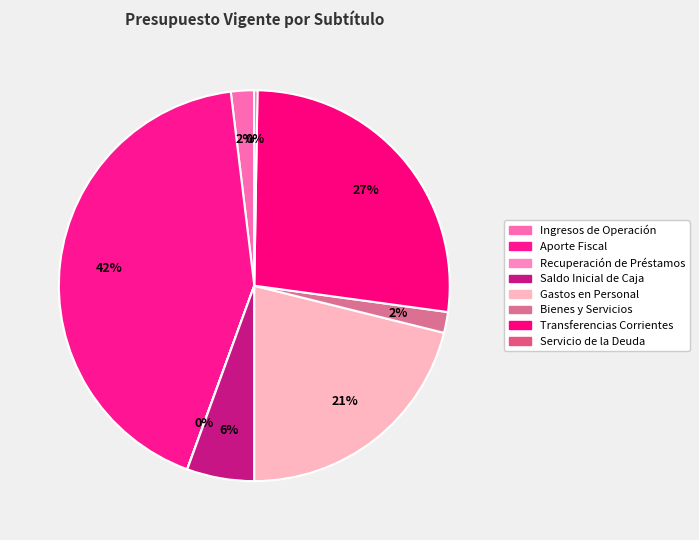

How many slices are in this pie chart?

8